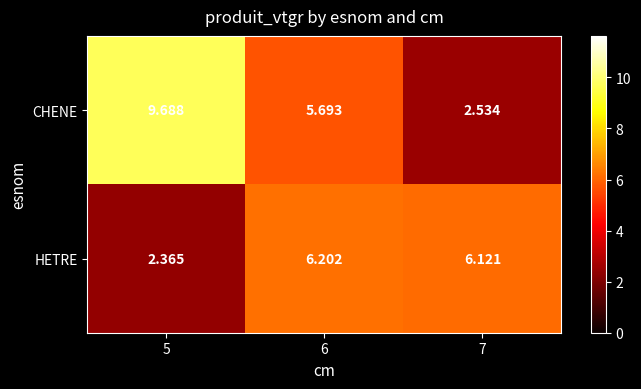

At which category is the sum across all series the highest?

5